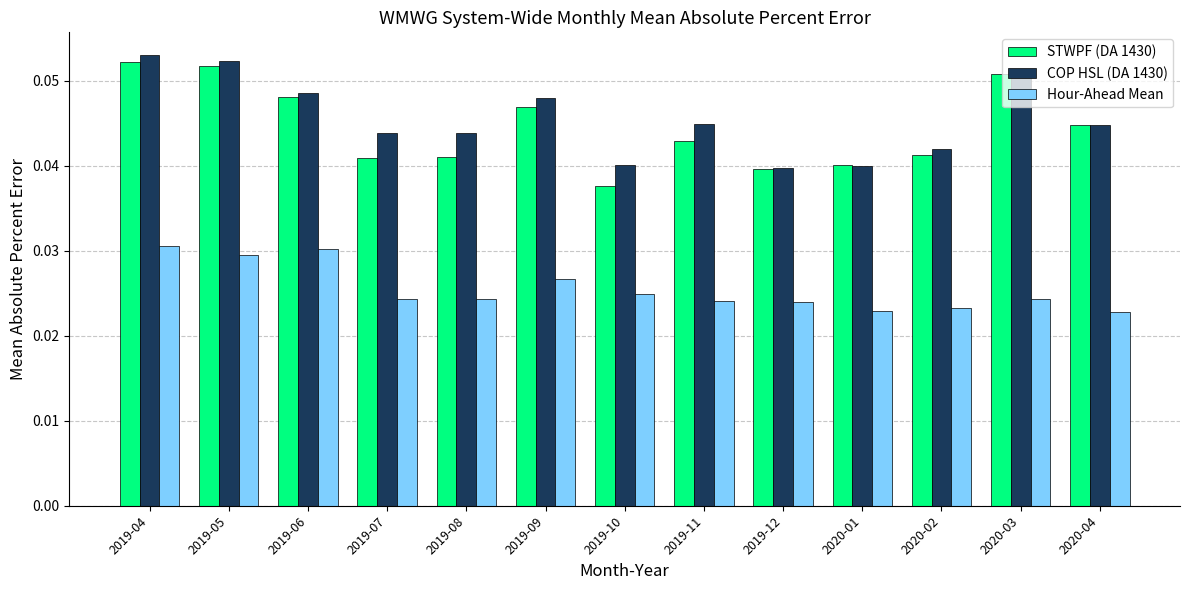

Count the STWPF (DA 1430) values in the range 0 to 1.

13